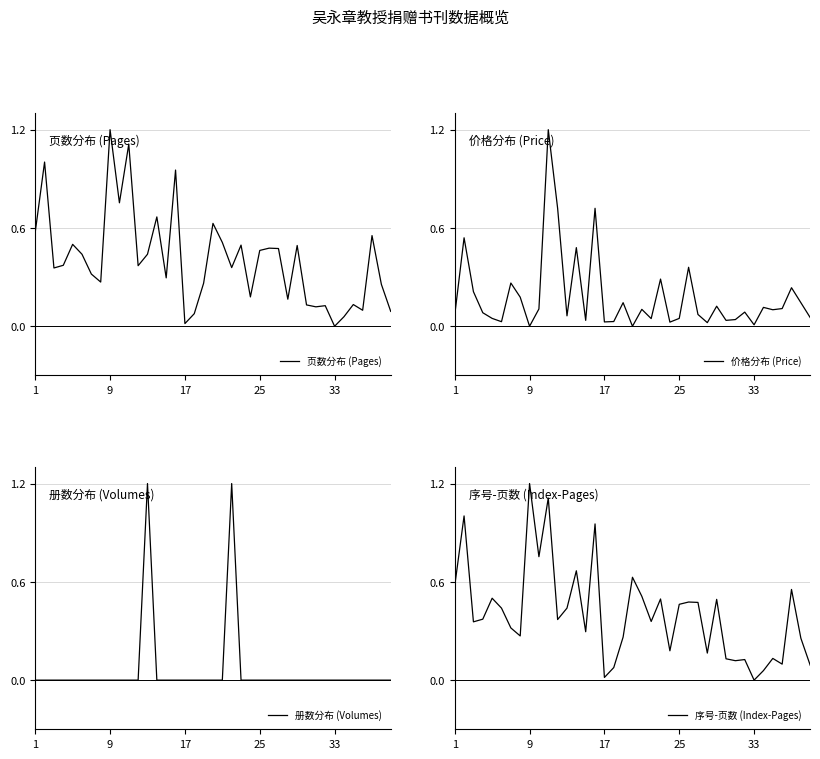

Where is 页数分布 (Pages) nearest to the value 0?

33